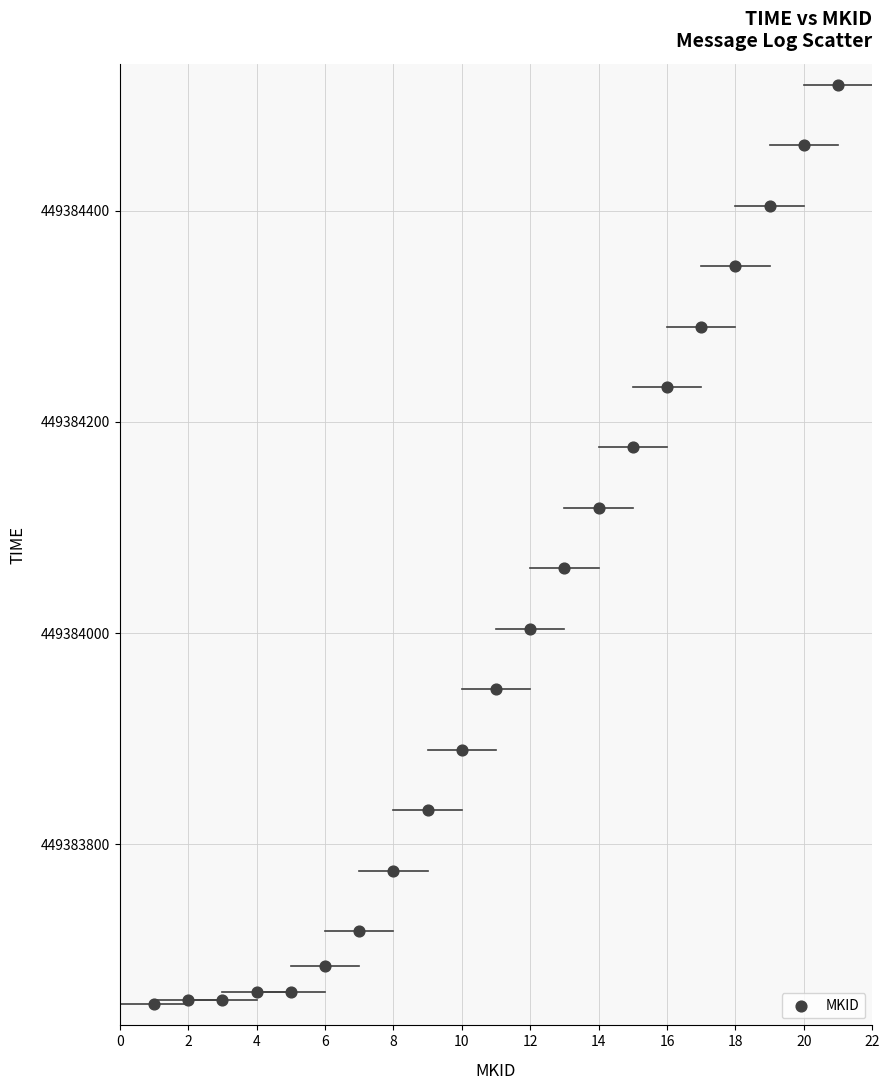

What is the range of X values (max minus min)?

20.0